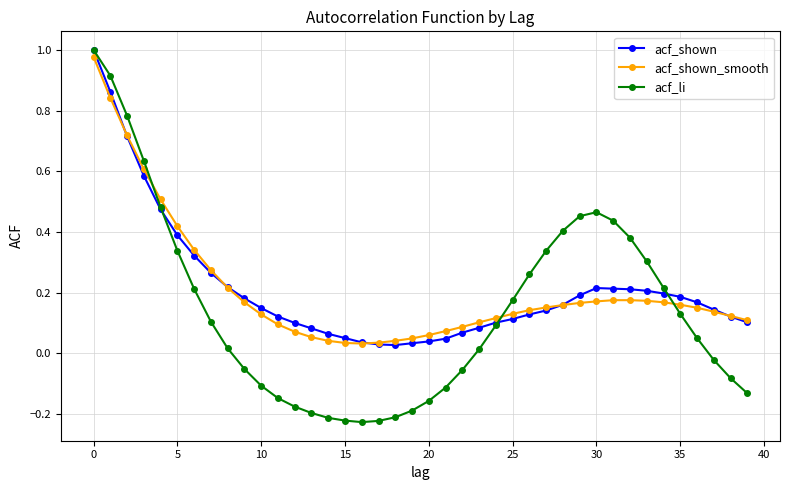

What is the label of the 31st point from the left?

30